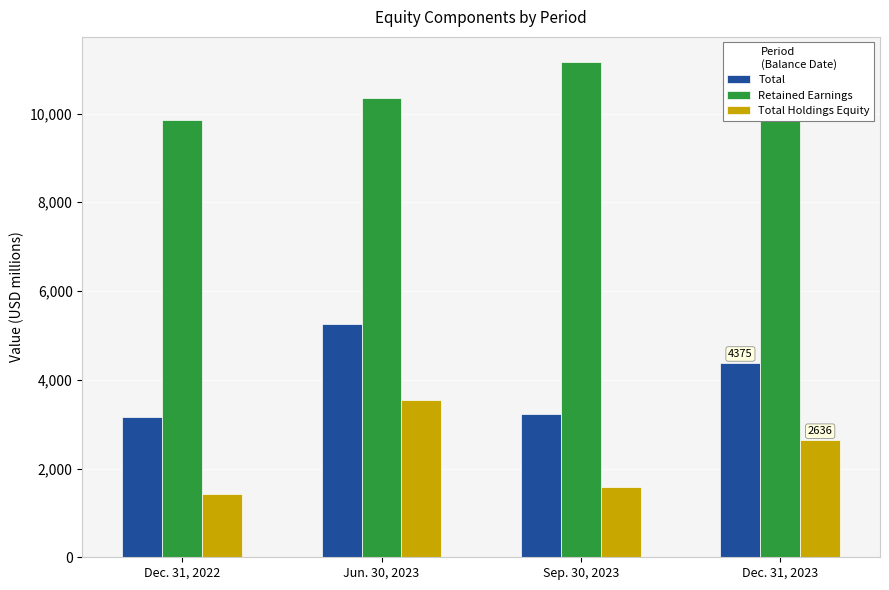

The value of Total at Sep. 30, 2023 is 4312. True or false?

False